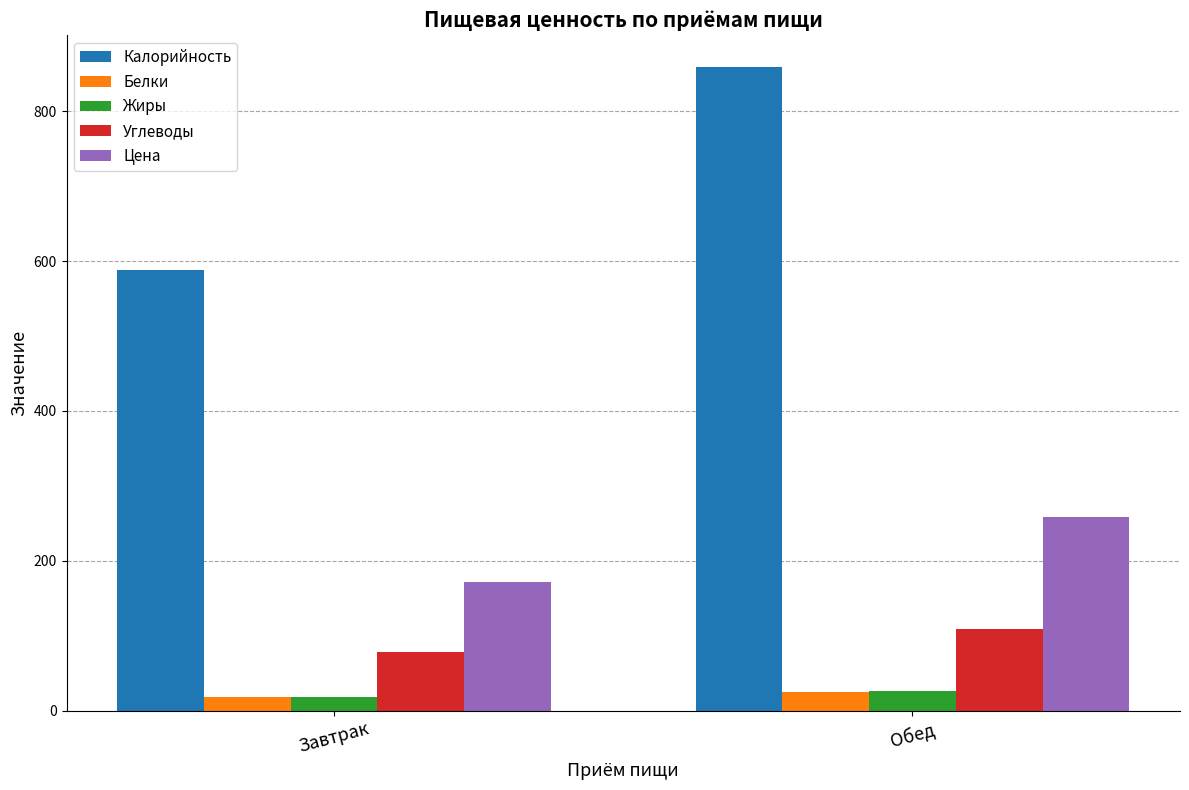

How many categories are shown in the chart?

2